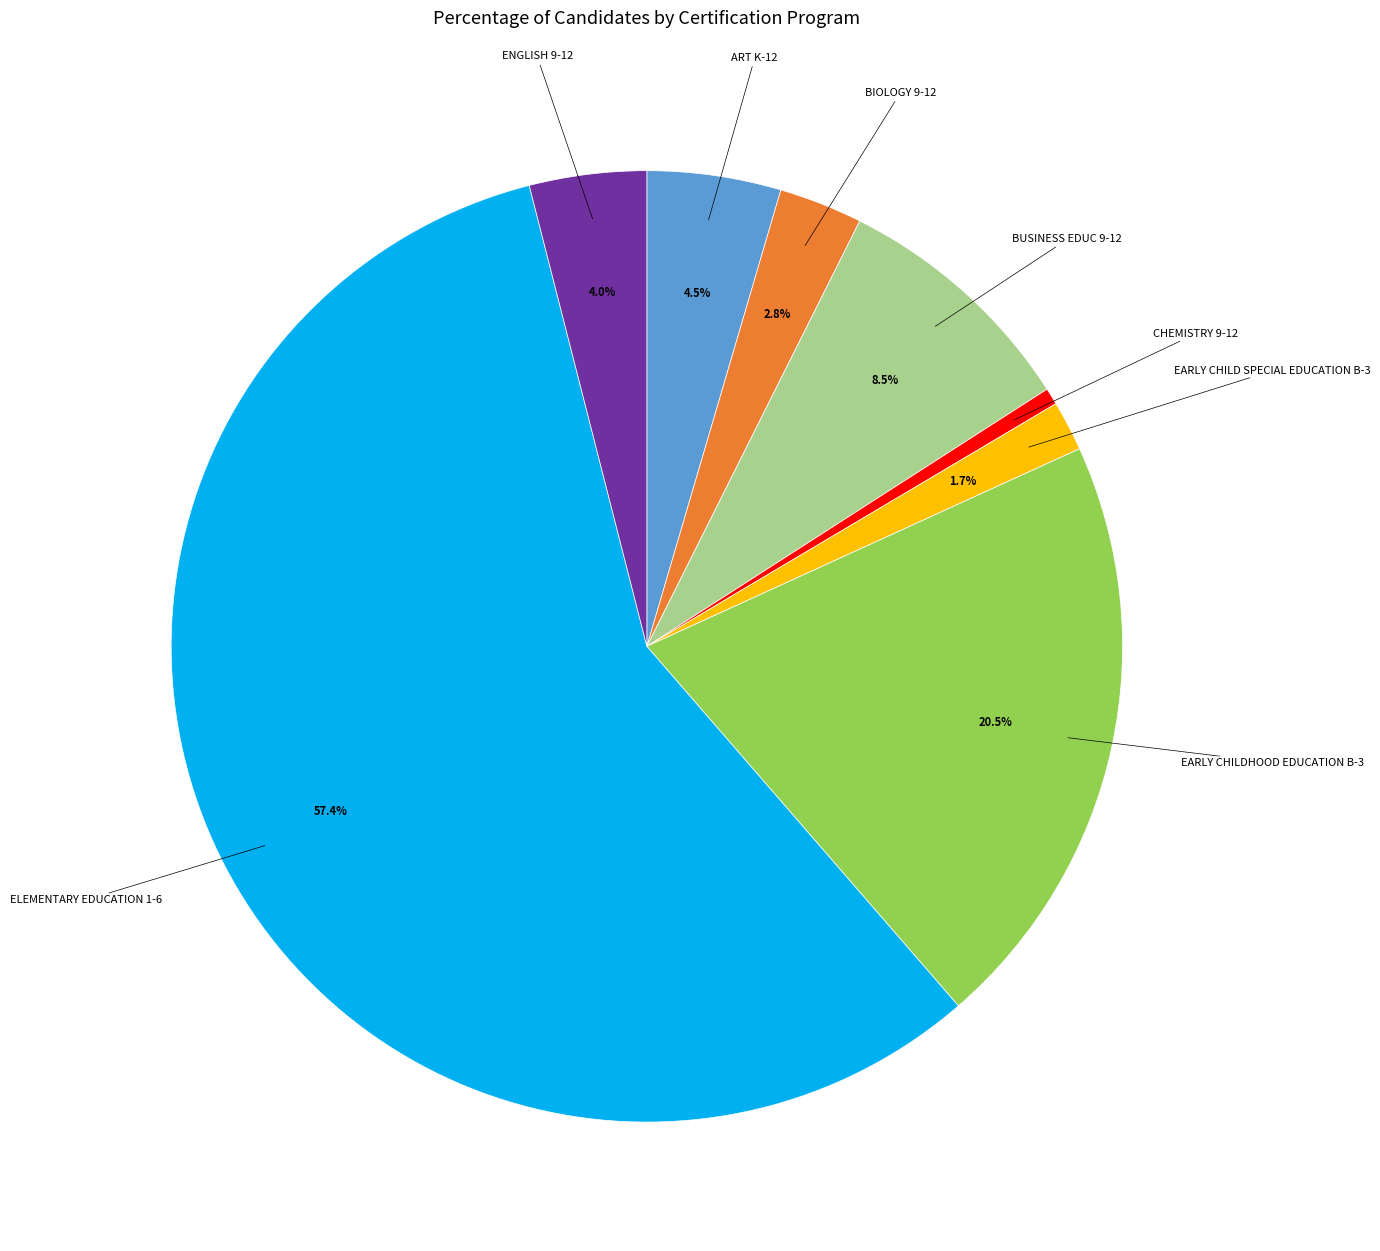

Between ENGLISH 9-12 and EARLY CHILD SPECIAL EDUCATION B-3, which is larger?

ENGLISH 9-12